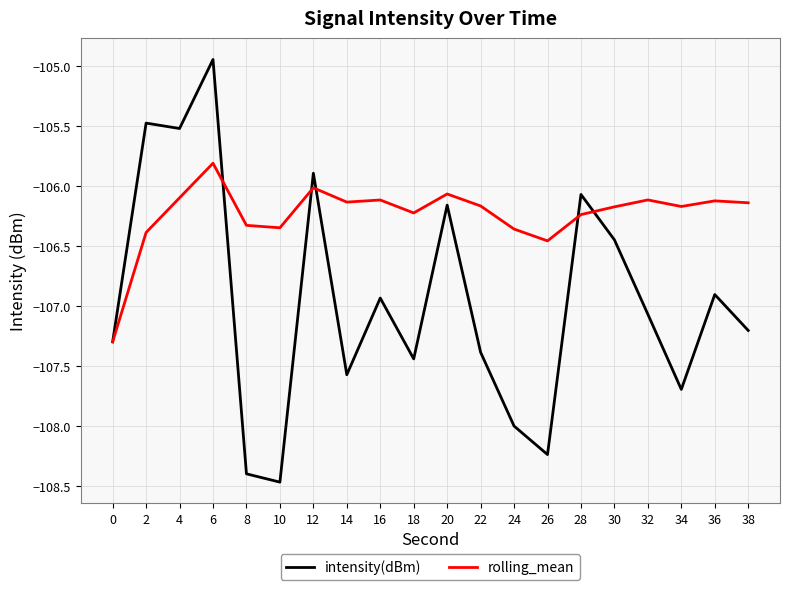

Rank the series by their maximum value, from lowest to highest.

rolling_mean, intensity(dBm)